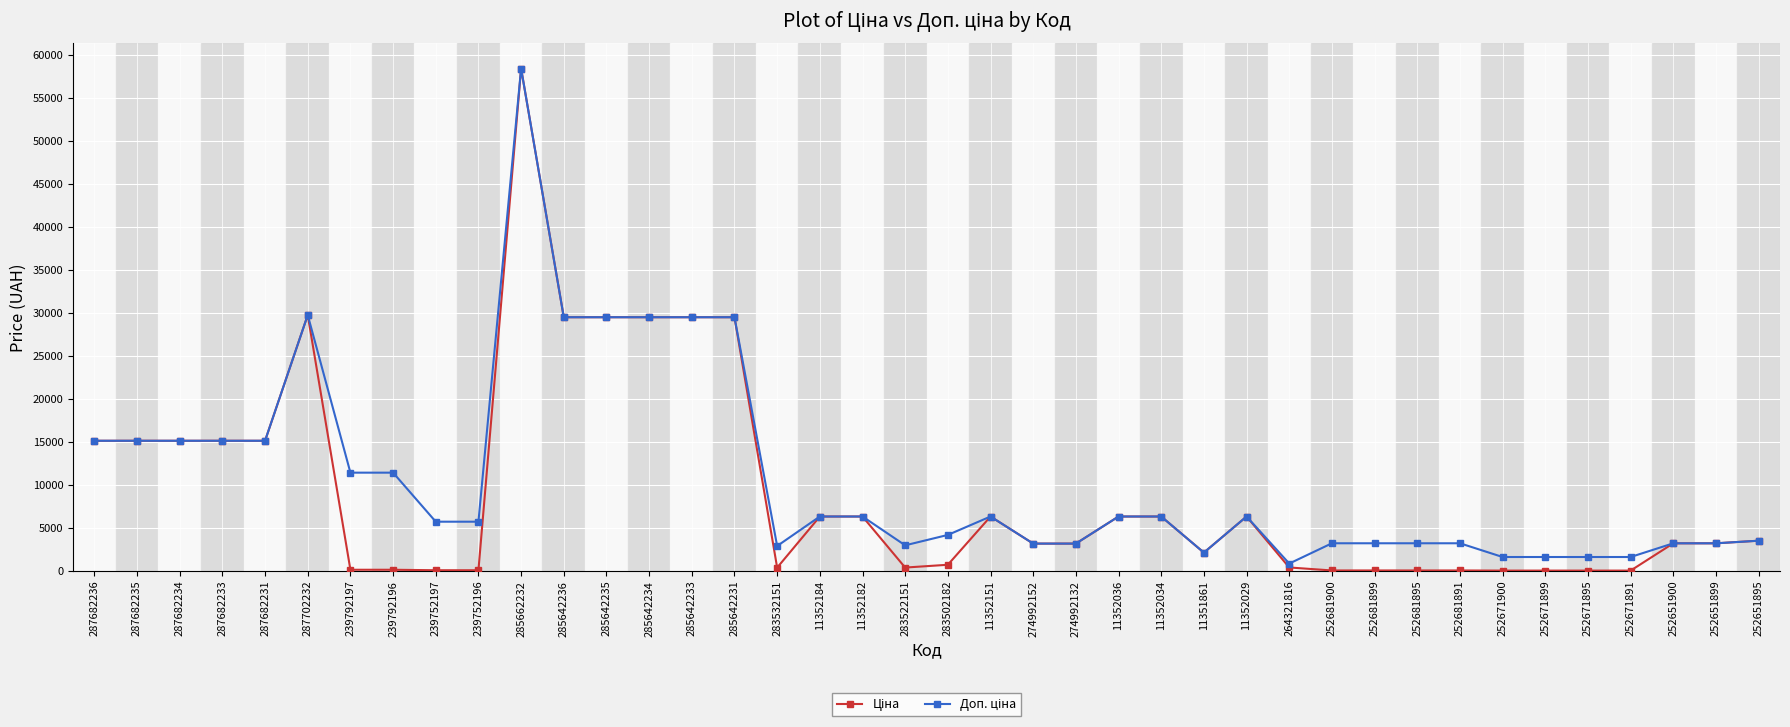

What is the maximum value shown in the chart?

58426.5